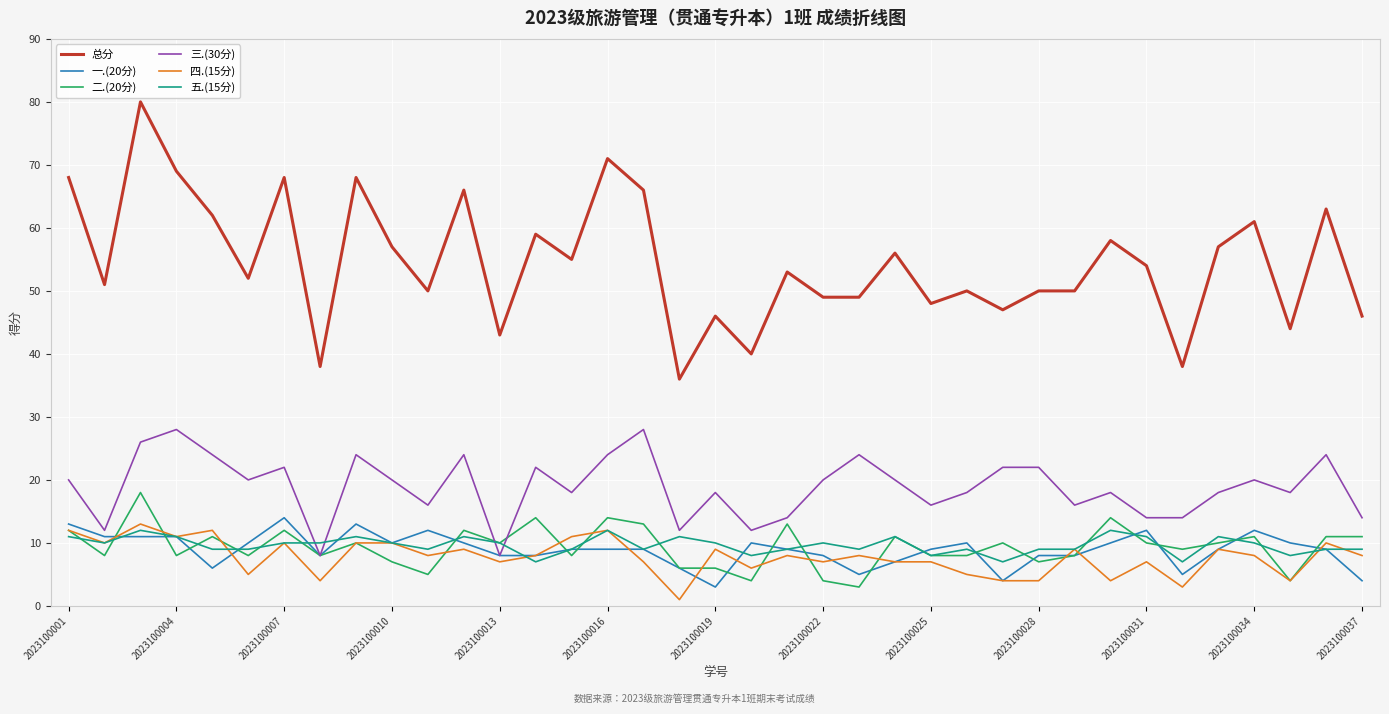

Which series has the largest total across all categories?

总分